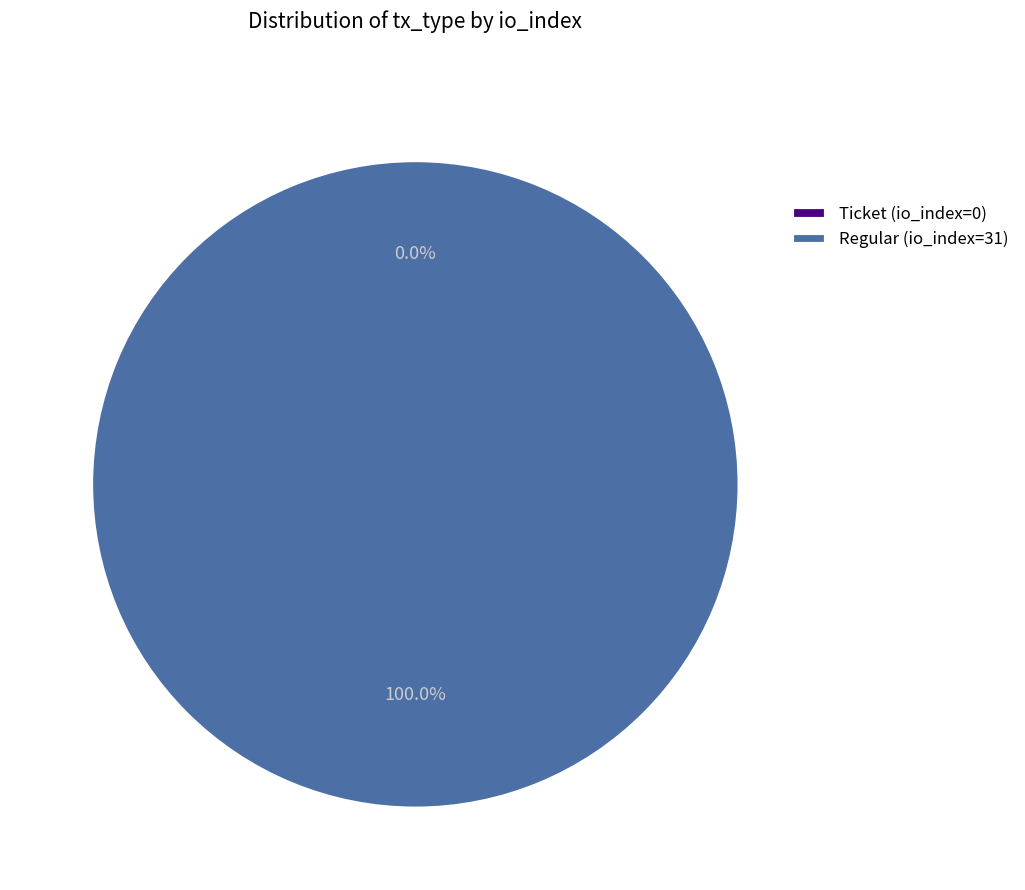

Which category has the biggest portion of the pie?

Regular (io_index=31)